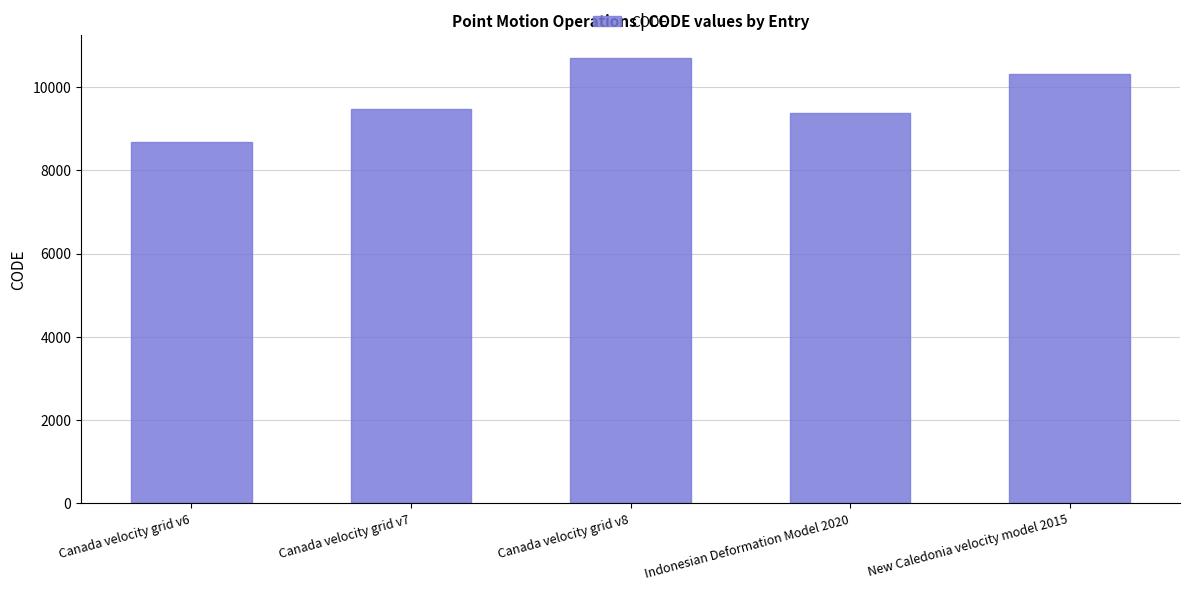

At which category does the chart reach its peak across all series?

Canada velocity grid v8